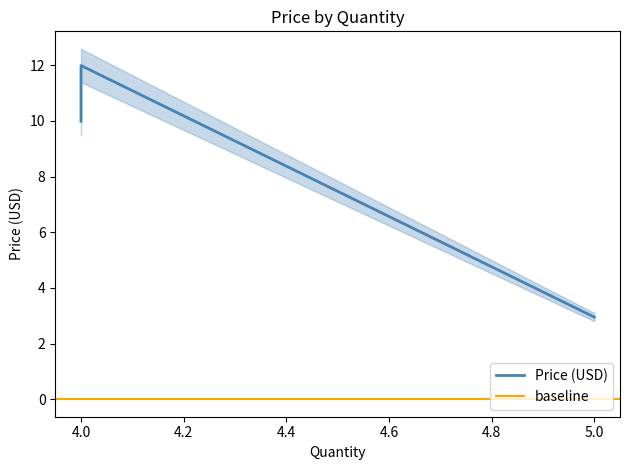

Is it true that the value at 5 is 3.9?

False